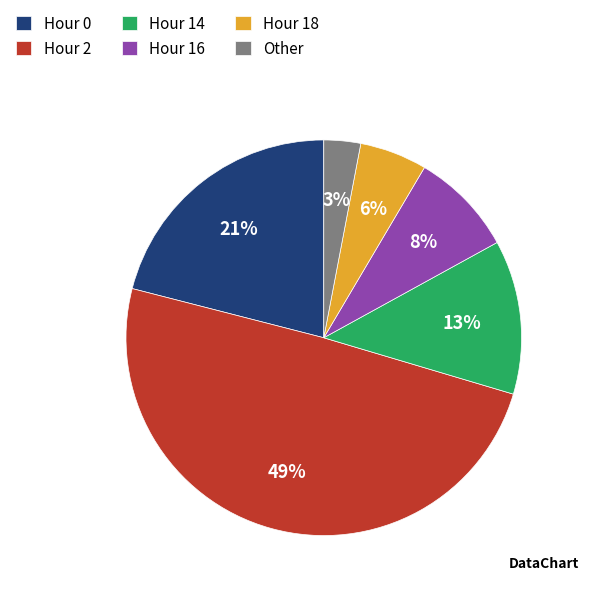

True or false: Hour 0 accounts for 14% of the total.

False